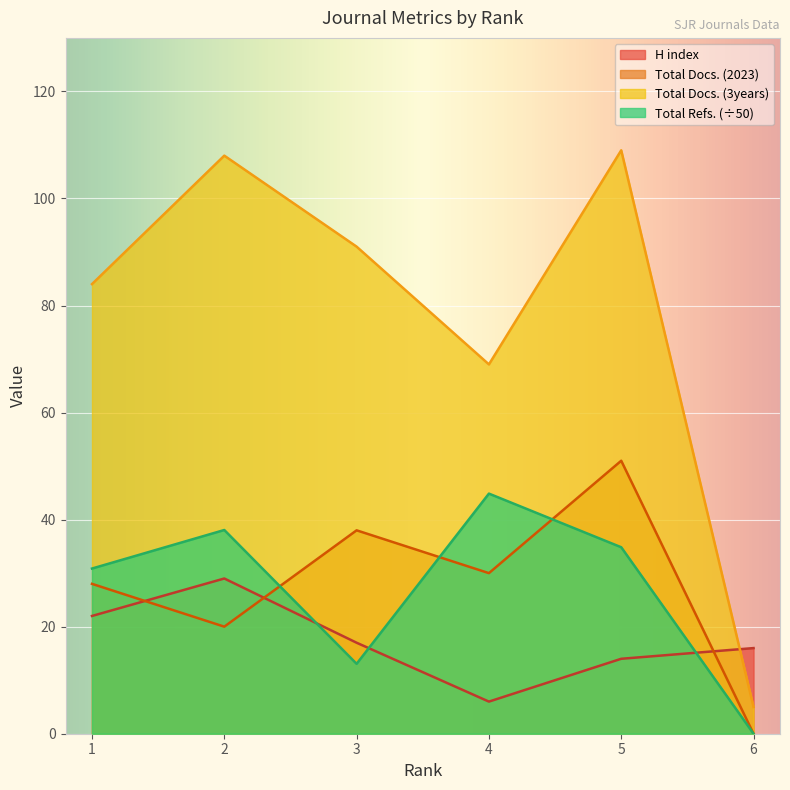

Where does the H index series first go above 17?

1